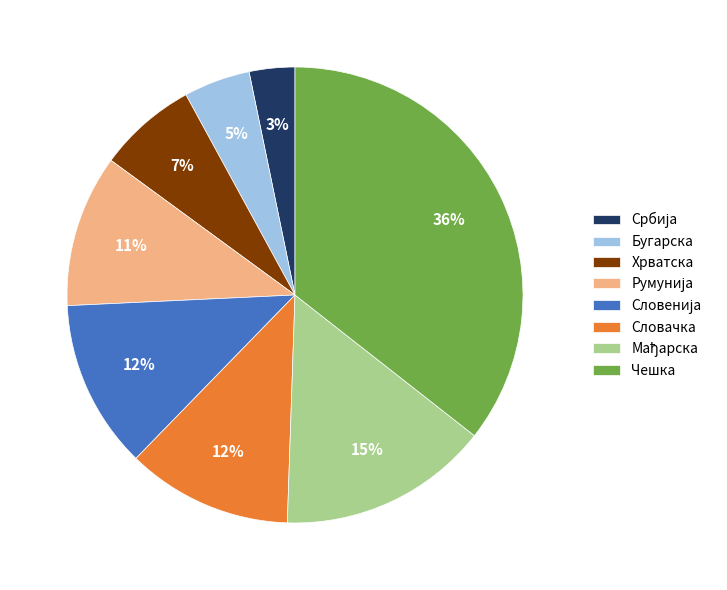

Is there a majority slice in this chart?

No